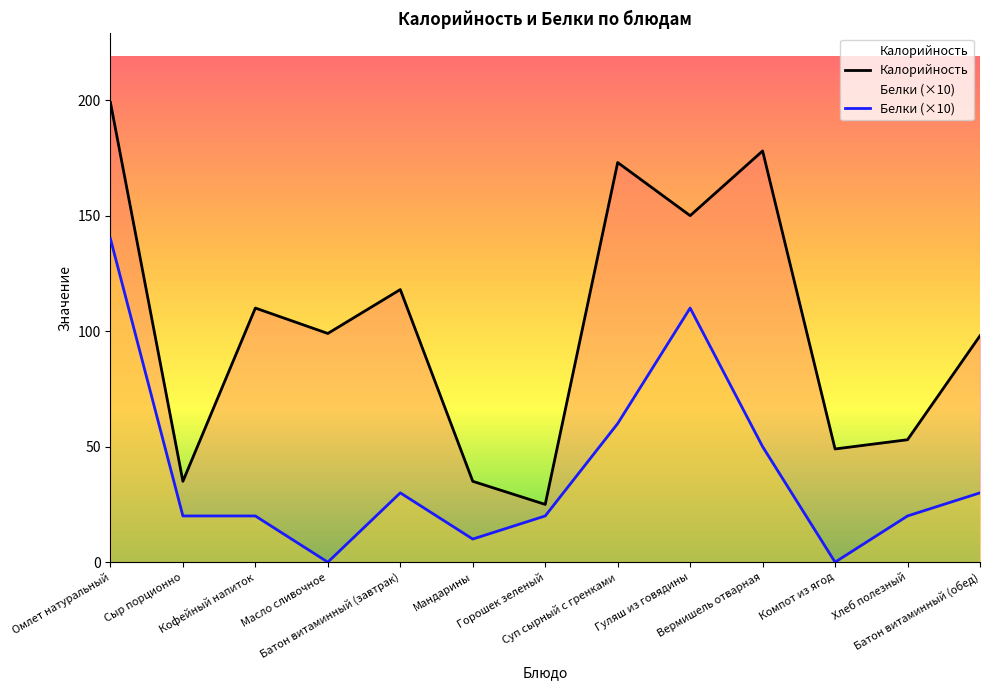

Reading right to left, list all the values displayed in this chart.

Калорийность: Батон витаминный (обед)=98	Хлеб полезный=53	Компот из ягод=49	Вермишель отварная=178	Гуляш из говядины=150	Суп сырный с гренками=173	Горошек зеленый=25	Мандарины=35	Батон витаминный (завтрак)=118	Масло сливочное=99	Кофейный напиток=110	Сыр порционно=35	Омлет натуральный=199
Белки: Батон витаминный (обед)=30	Хлеб полезный=20	Компот из ягод=0	Вермишель отварная=50	Гуляш из говядины=110	Суп сырный с гренками=60	Горошек зеленый=20	Мандарины=10	Батон витаминный (завтрак)=30	Масло сливочное=0	Кофейный напиток=20	Сыр порционно=20	Омлет натуральный=140